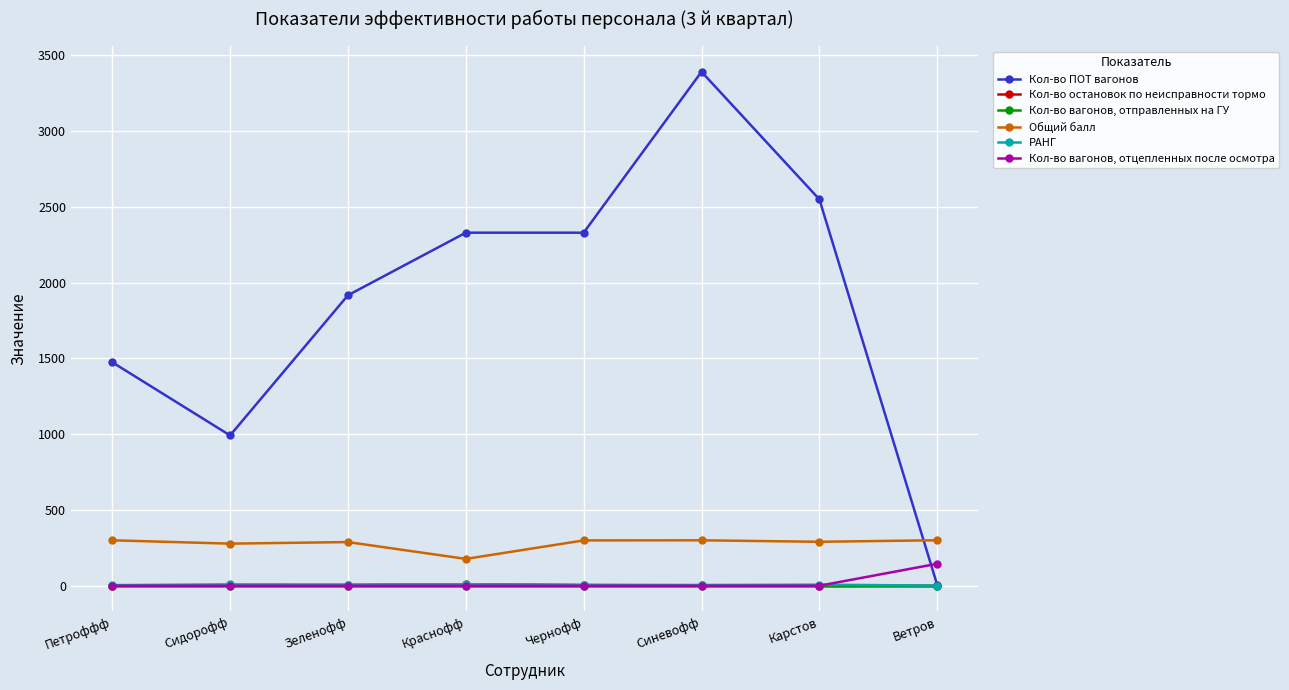

What is the difference between the Кол-во ПОТ вагонов values at Зеленофф and Карстов?

633.0